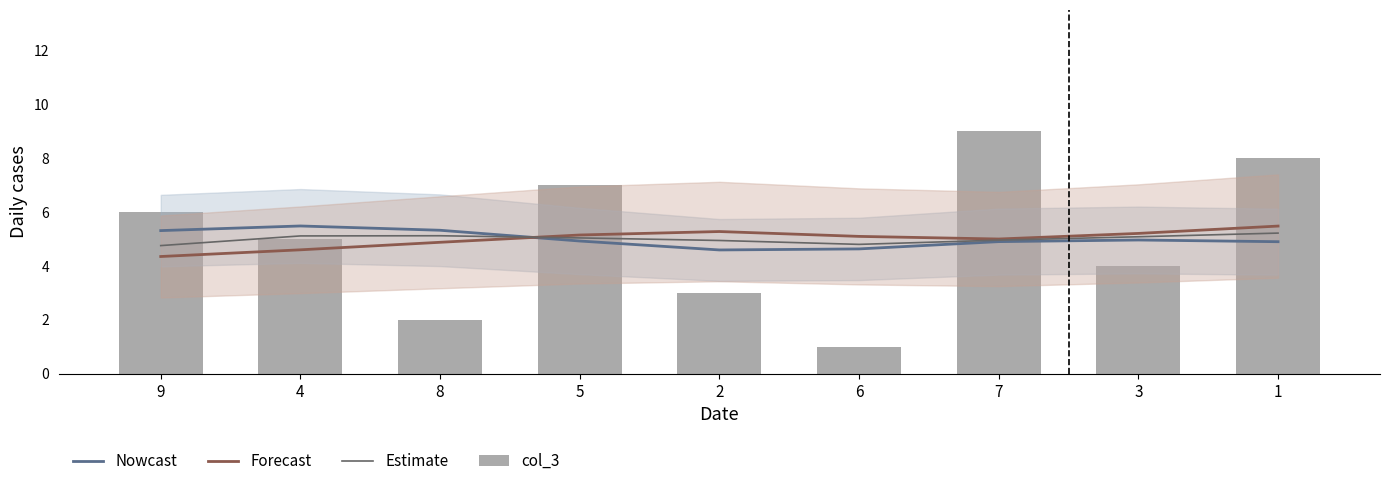

Are the bars horizontal?

No